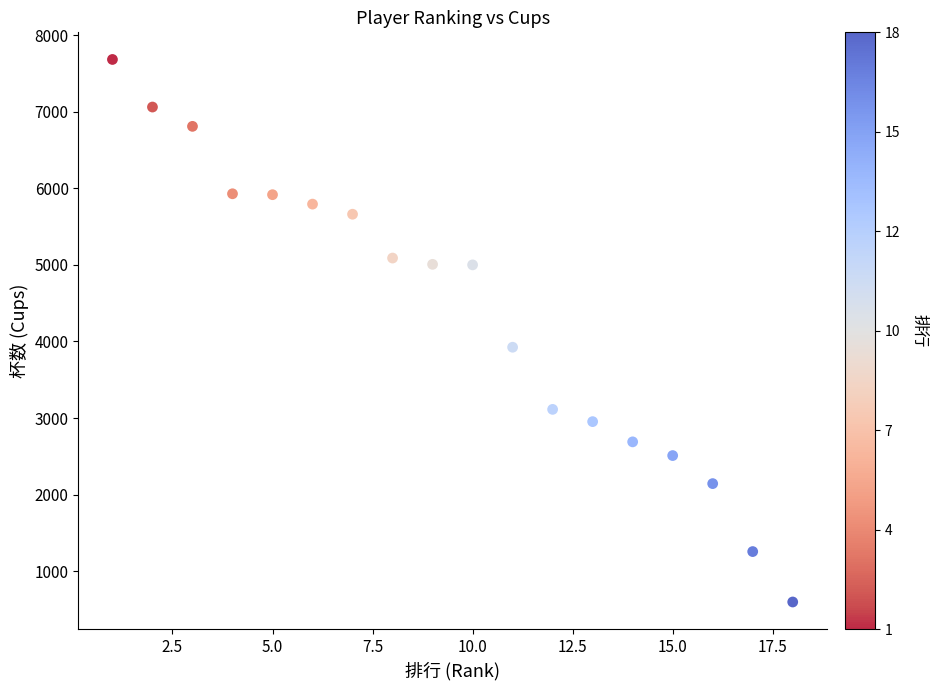

What Y value in the scatter plot is closest to 4140?

3925